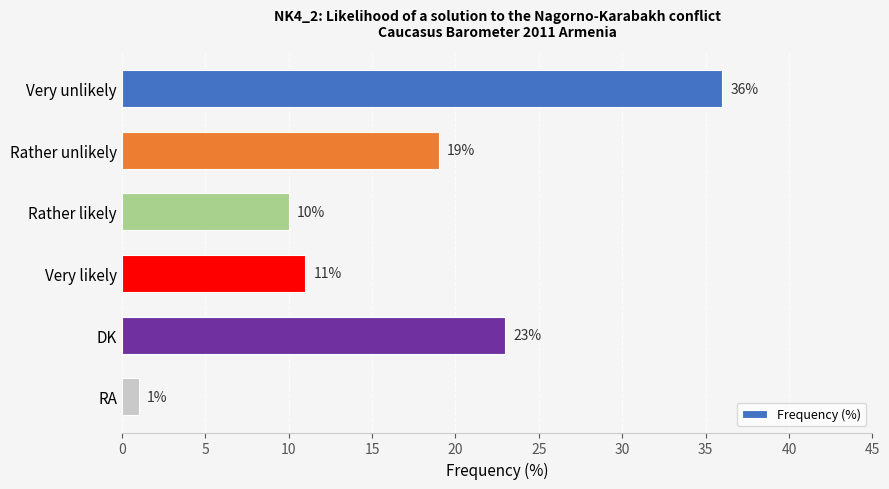

How many values are below 19?

3